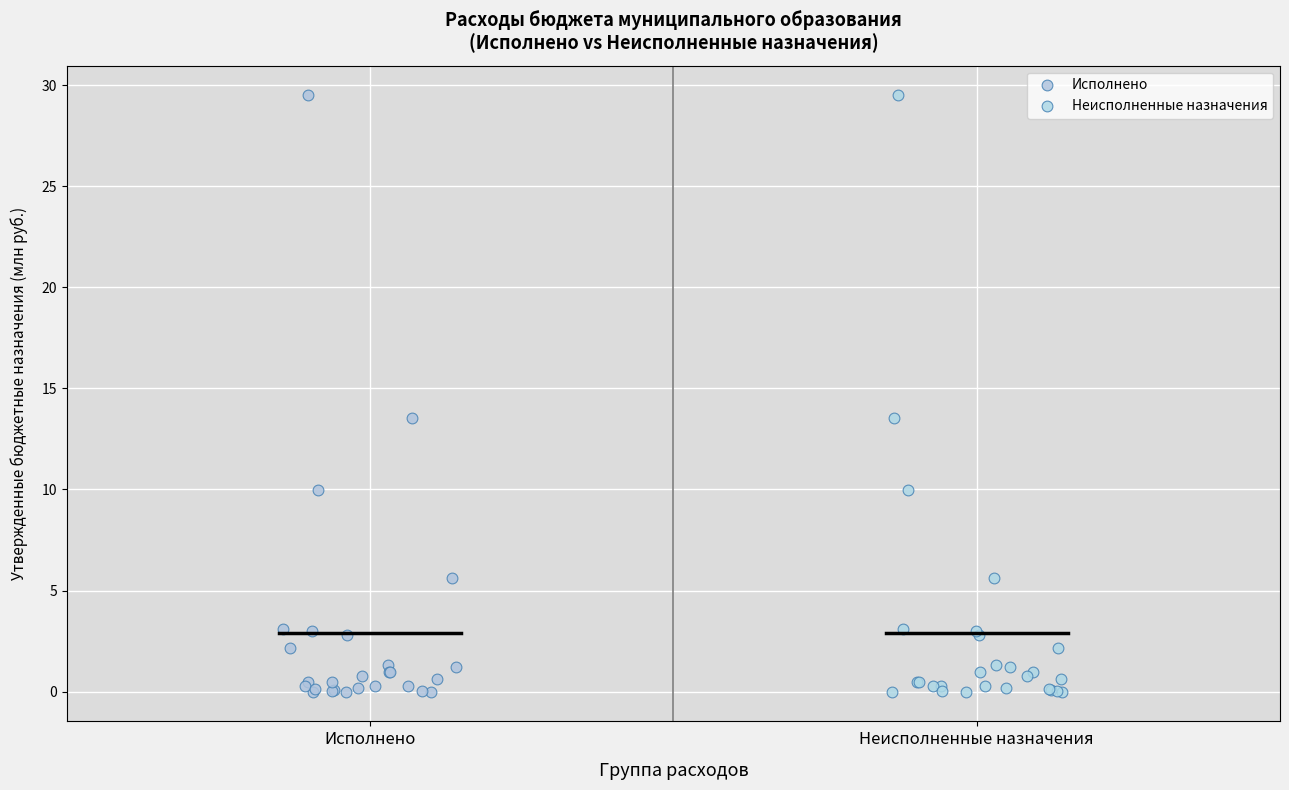

What are all the series names shown in the legend?

Исполнено, Неисполненные назначения